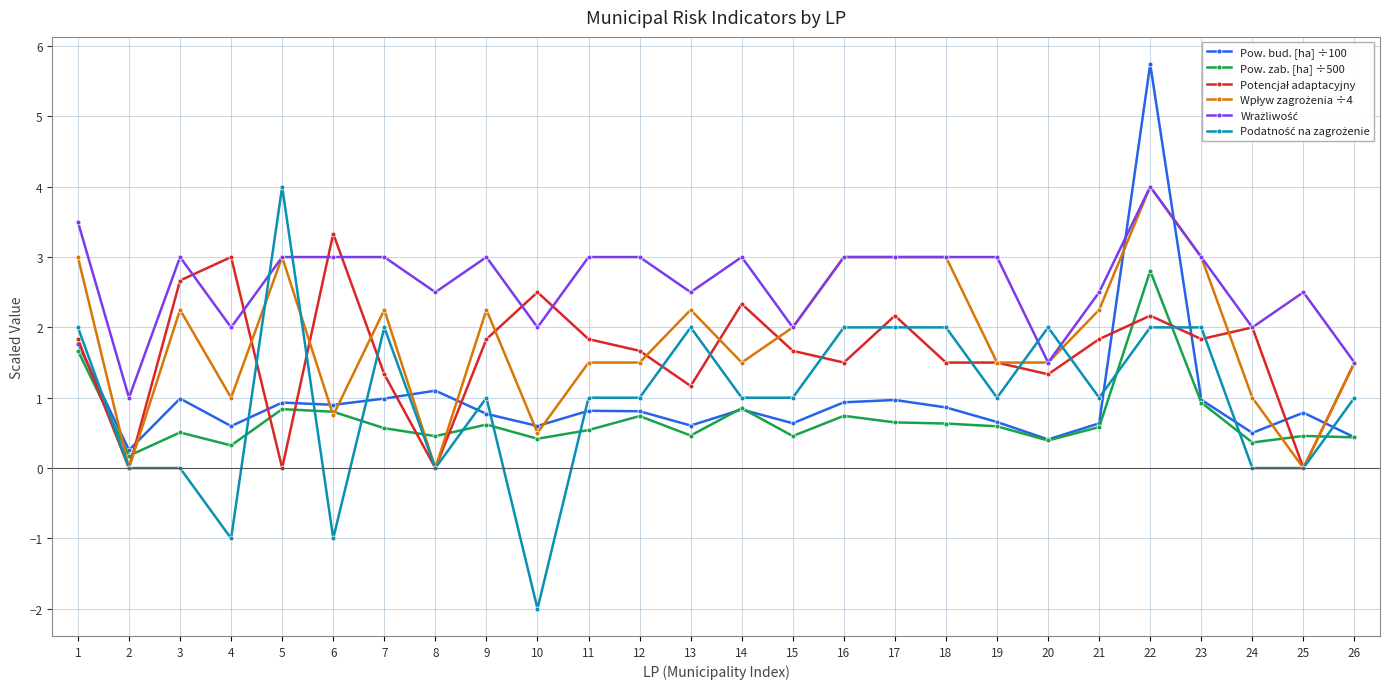

Where is the first local minimum for Pow. zab. [ha] ÷500?

2